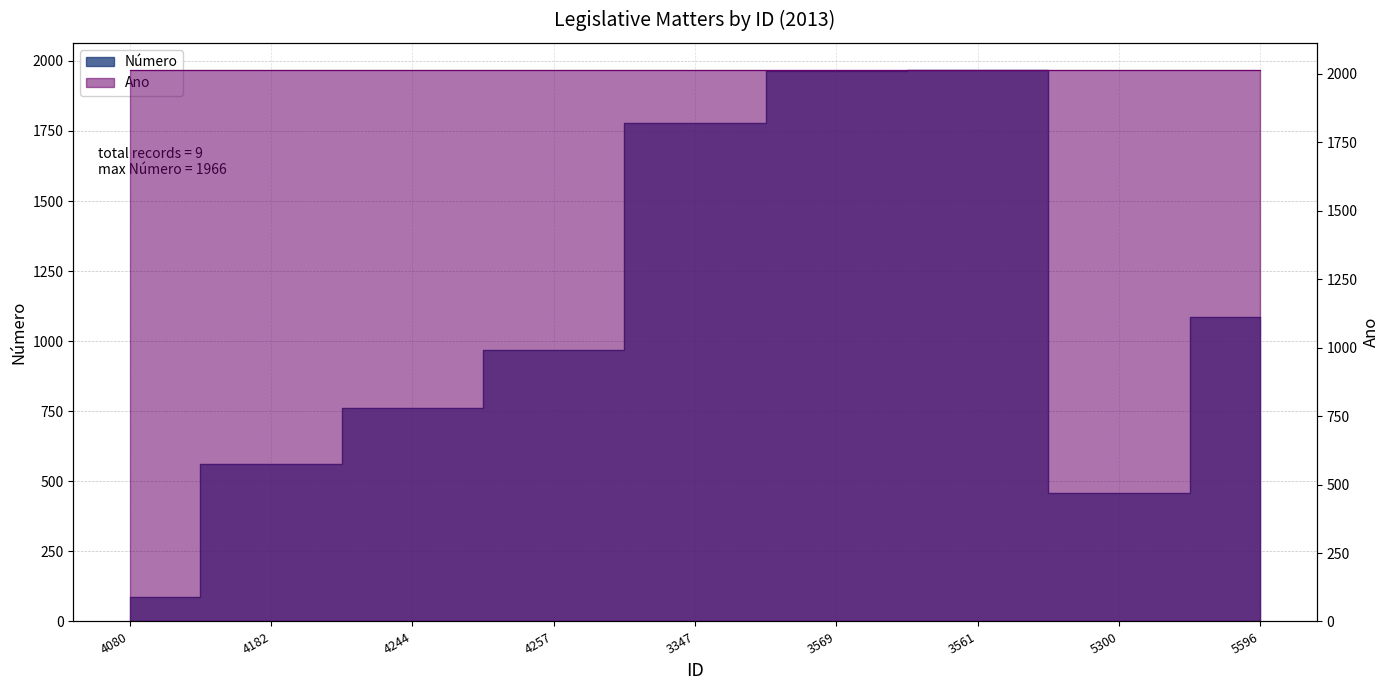

What is the difference between the second highest and minimum values?

1878